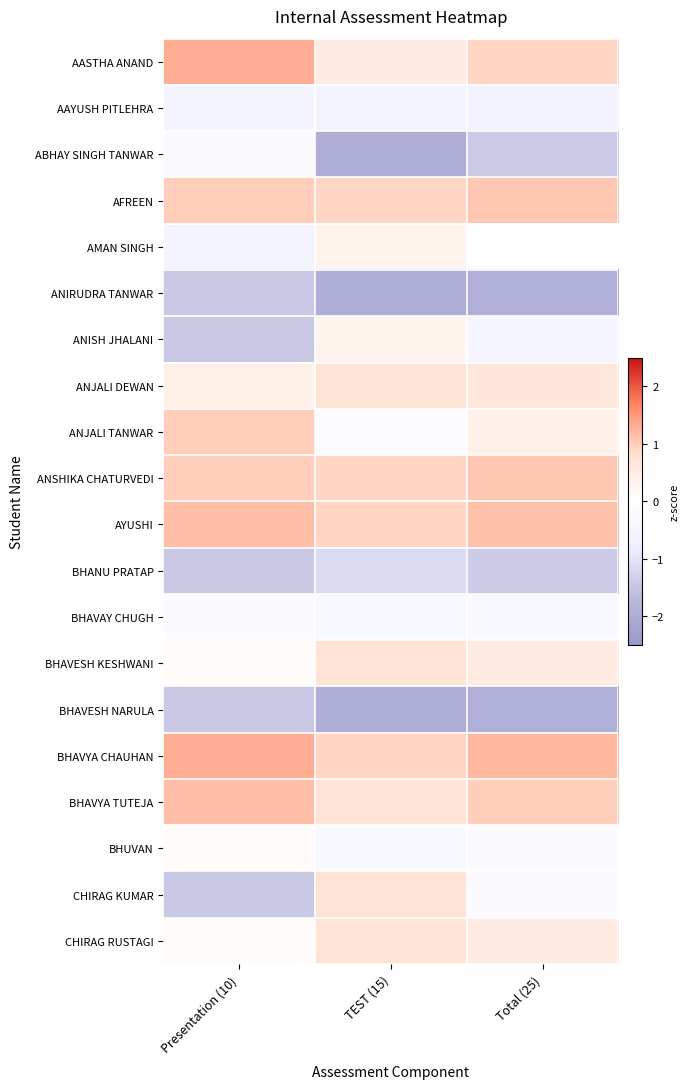

What is the difference between the highest and lowest values at TEST (15)?

2.9